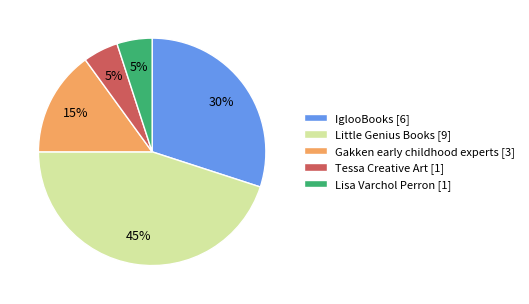

To the nearest percent, what is the combined percentage of Lisa Varchol Perron [1] and Tessa Creative Art [1]?

10%